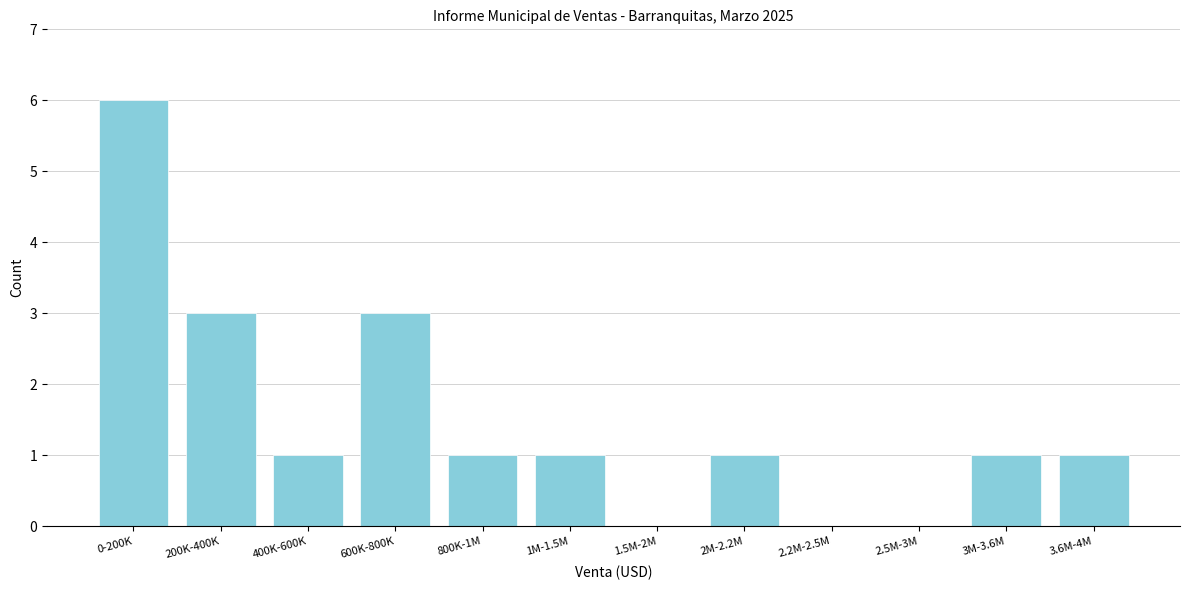

Reading right to left, extract all data points from this chart.

3.6M-4M=1	3M-3.6M=1	2.5M-3M=0	2.2M-2.5M=0	2M-2.2M=1	1.5M-2M=0	1M-1.5M=1	800K-1M=1	600K-800K=3	400K-600K=1	200K-400K=3	0-200K=6